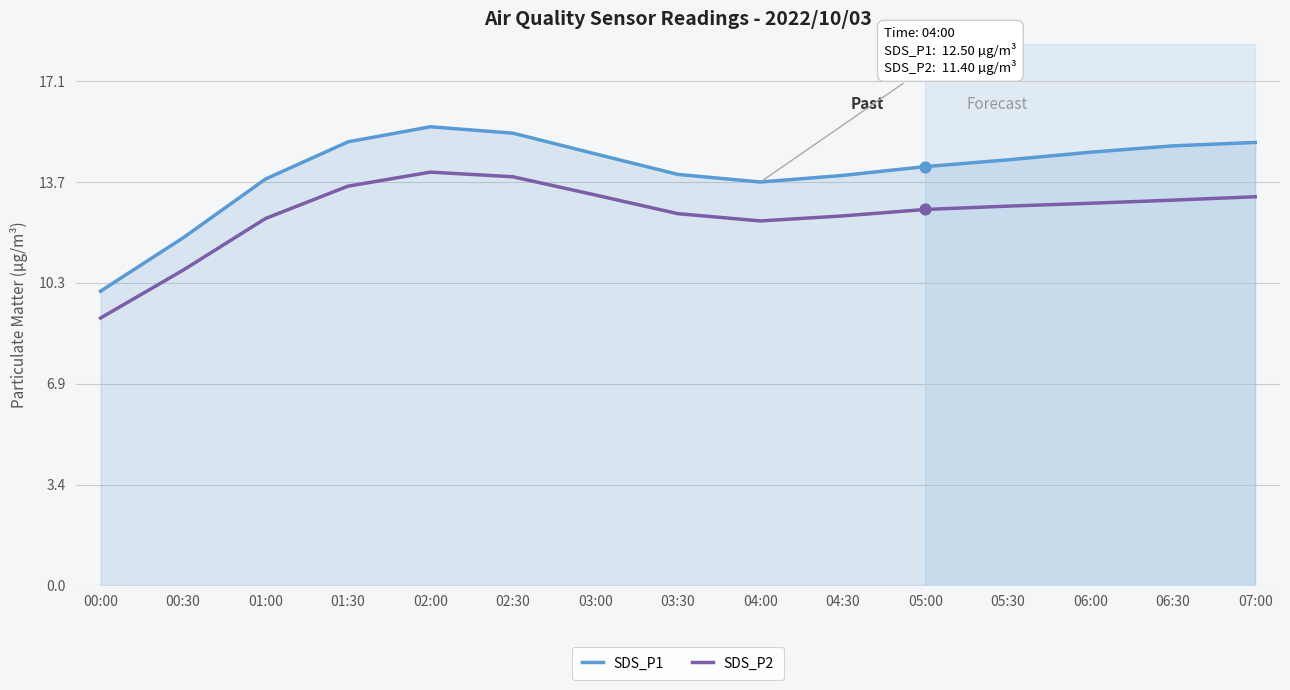

Which series has the largest range (max minus min)?

SDS_P1